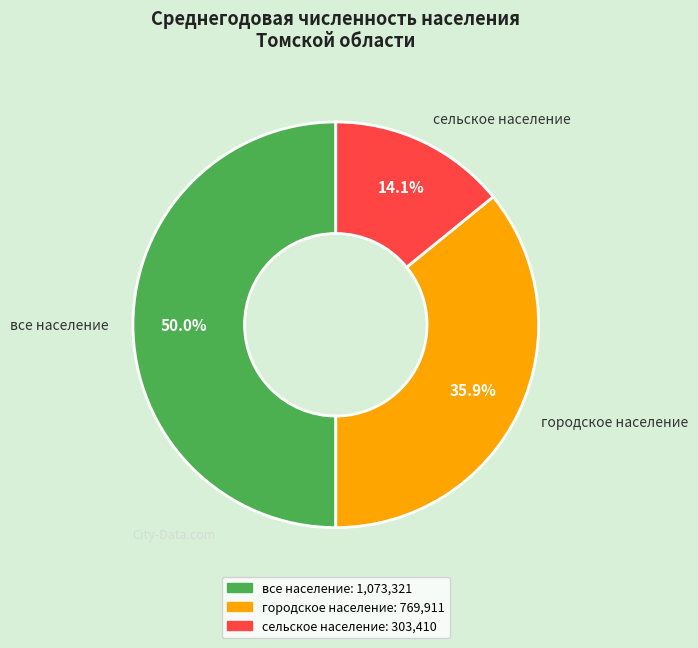

Count the number of slices in the pie.

3